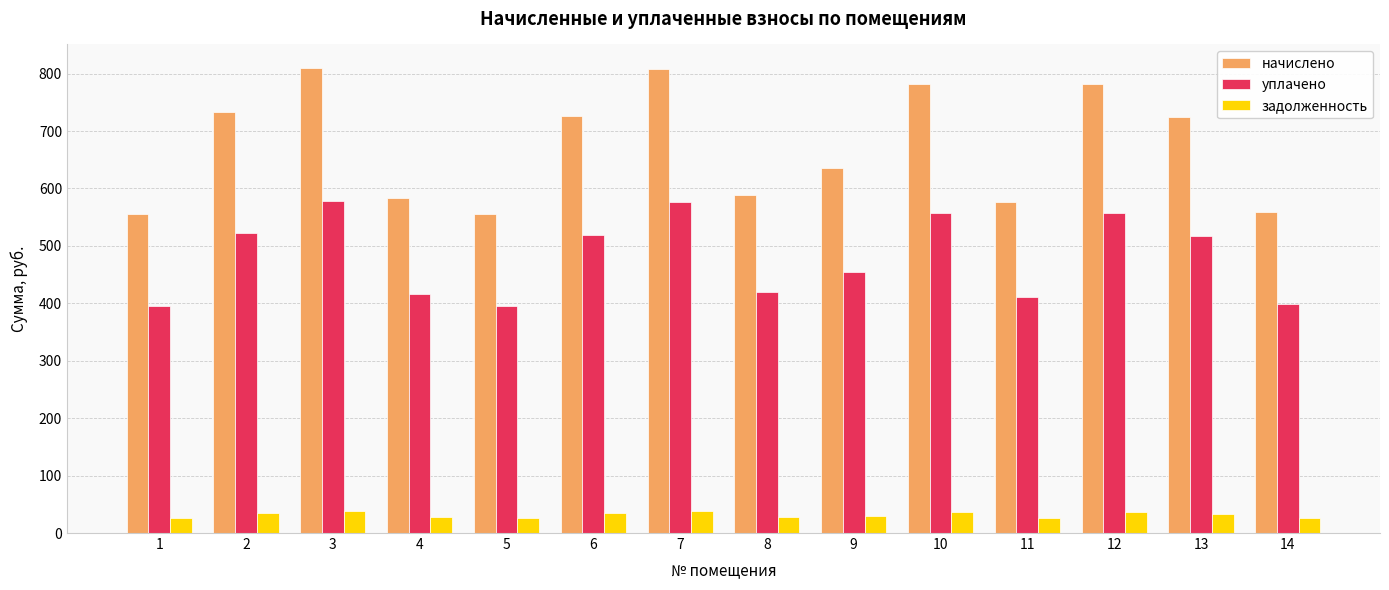

Which series has the largest total across all categories?

начислено